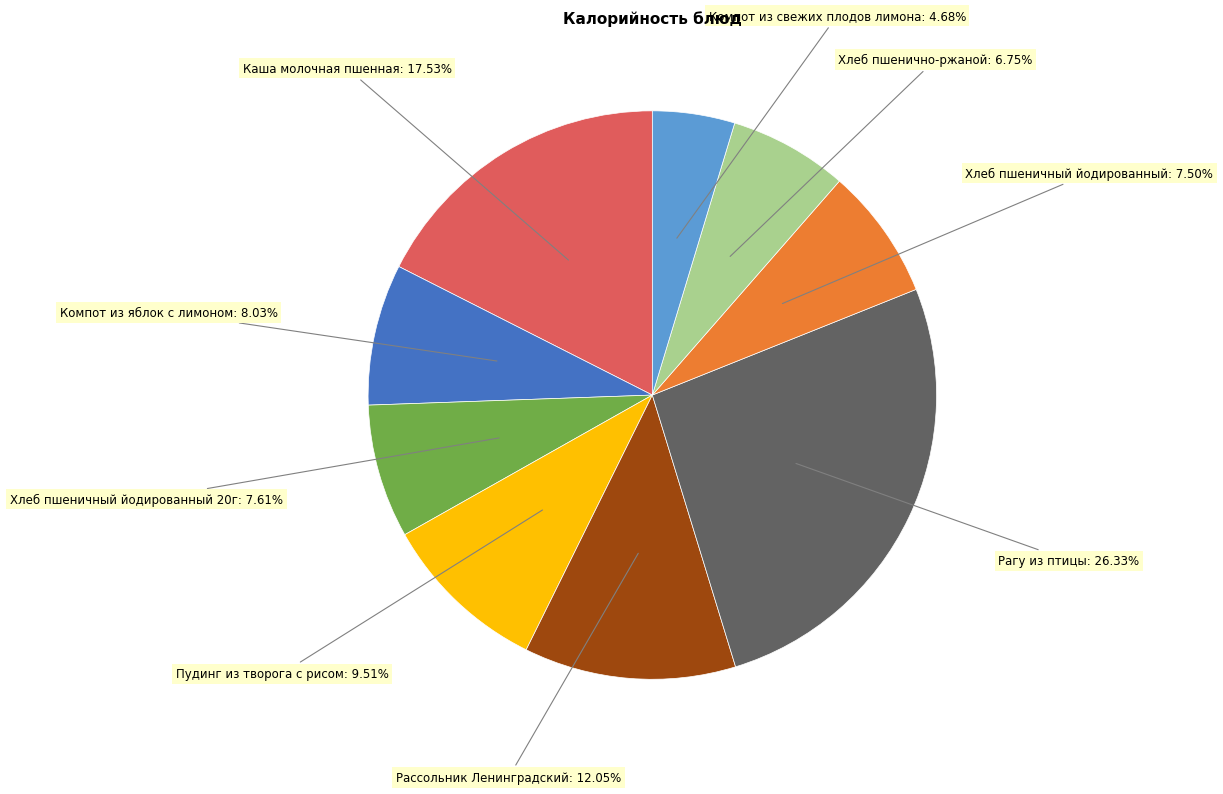

Approximately how many times larger is the value at Рассольник Ленинградский: 12.05% compared to Рагу из птицы: 26.33%?

0.5